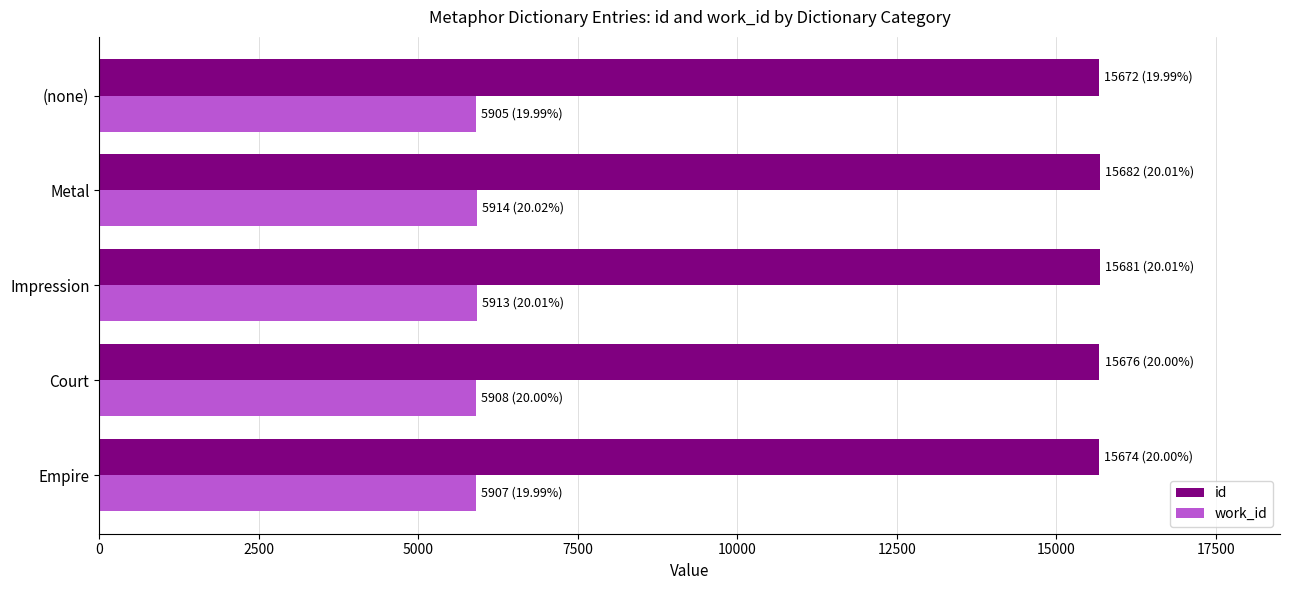

What is the lowest value of the work_id series?

5905